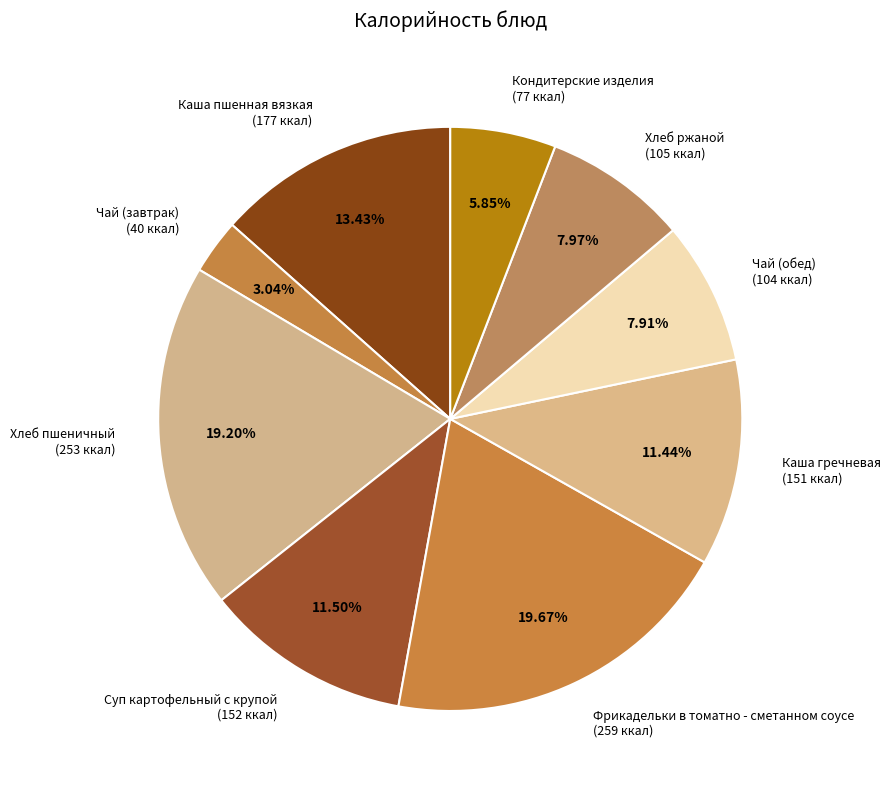

What is the ratio of the value at Хлеб ржаной (105 ккал) to the value at Каша пшенная вязкая (177 ккал)?

0.6